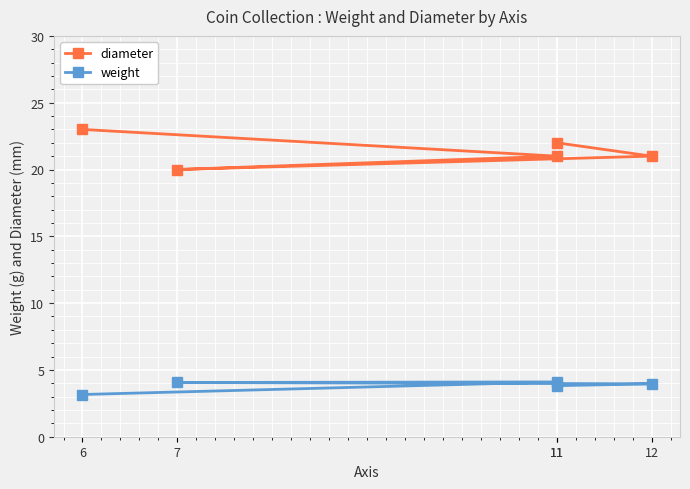

What is the difference between the diameter values at 12 and 11?

1.0